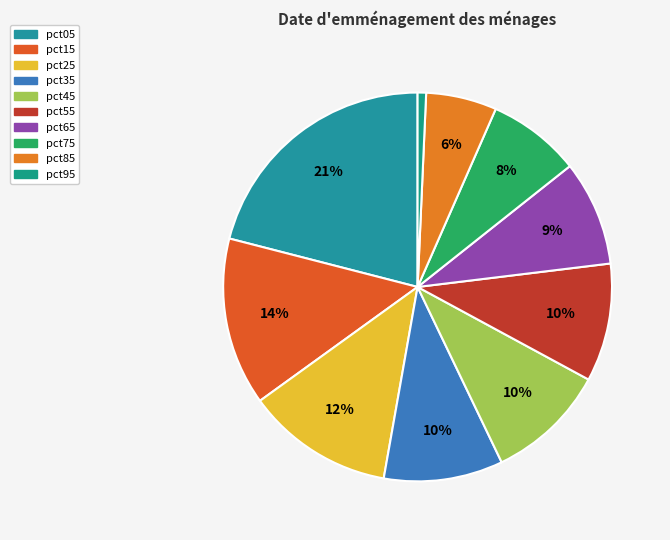

What is the total percentage of pct05 and pct85?

26.9%